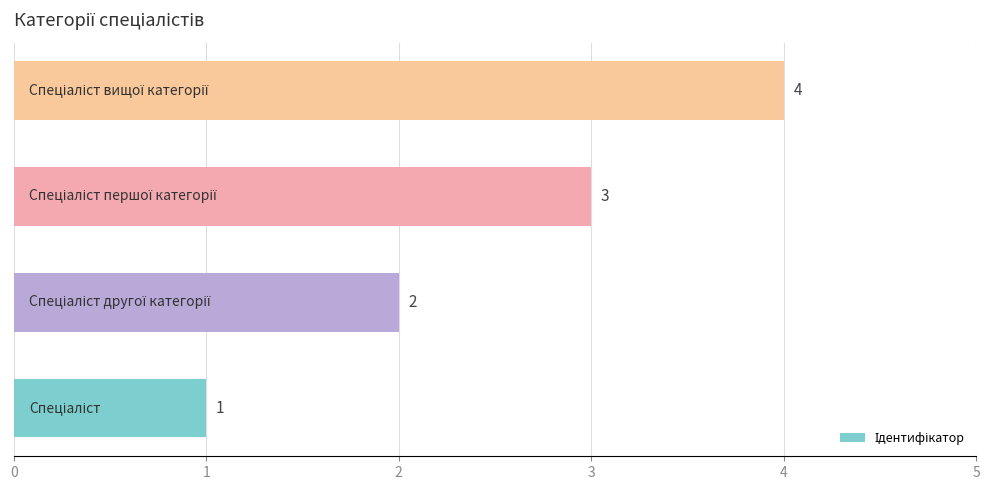

What is the greatest value displayed?

4